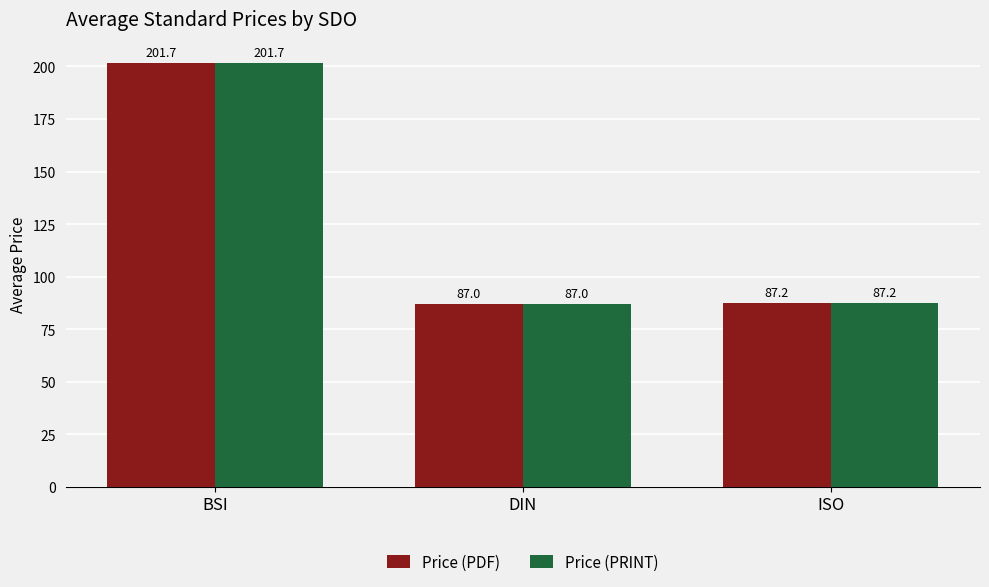

Reading left to right, transcribe all the data shown in this chart.

Price (PDF): BSI=201.7	DIN=87.0	ISO=87.2
Price (PRINT): BSI=201.7	DIN=87.0	ISO=87.2